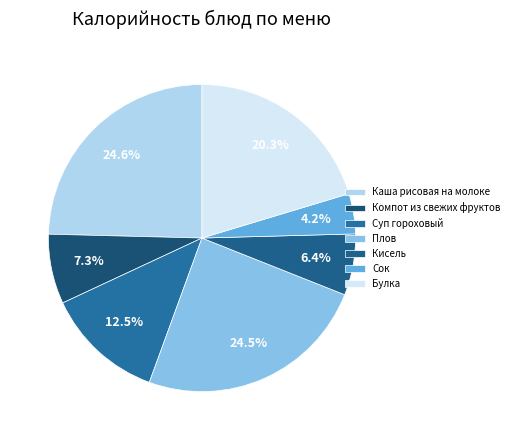

How many slices are in this pie chart?

7